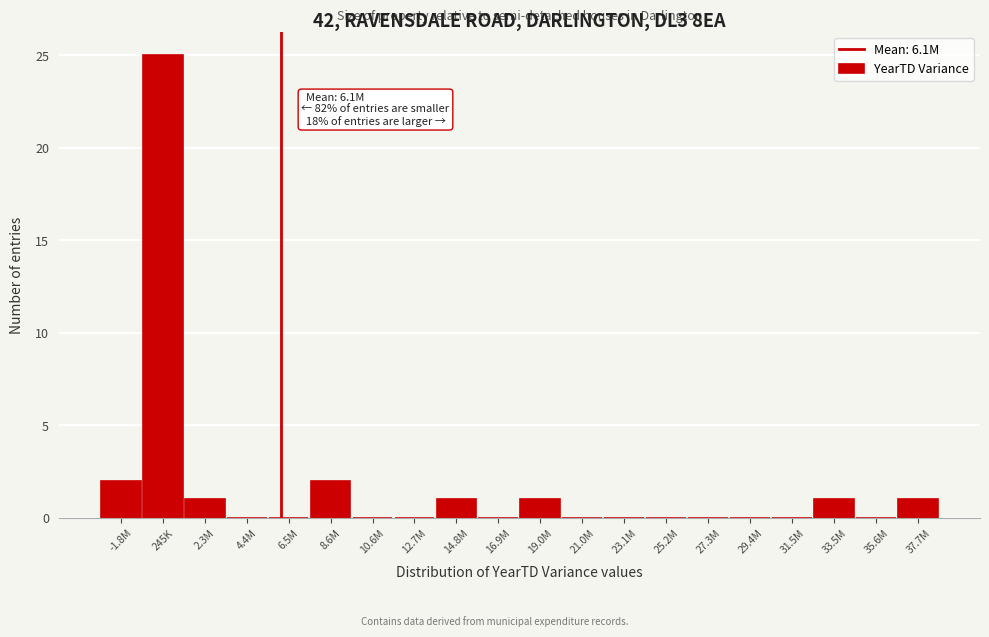

Reading right to left, what are all the values shown in this chart?

37.7M=1	35.6M=0	33.5M=1	31.5M=0	29.4M=0	27.3M=0	25.2M=0	23.1M=0	21.0M=0	19.0M=1	16.9M=0	14.8M=1	12.7M=0	10.6M=0	8.6M=2	6.5M=0	4.4M=0	2.3M=1	245K=25	-1.8M=2